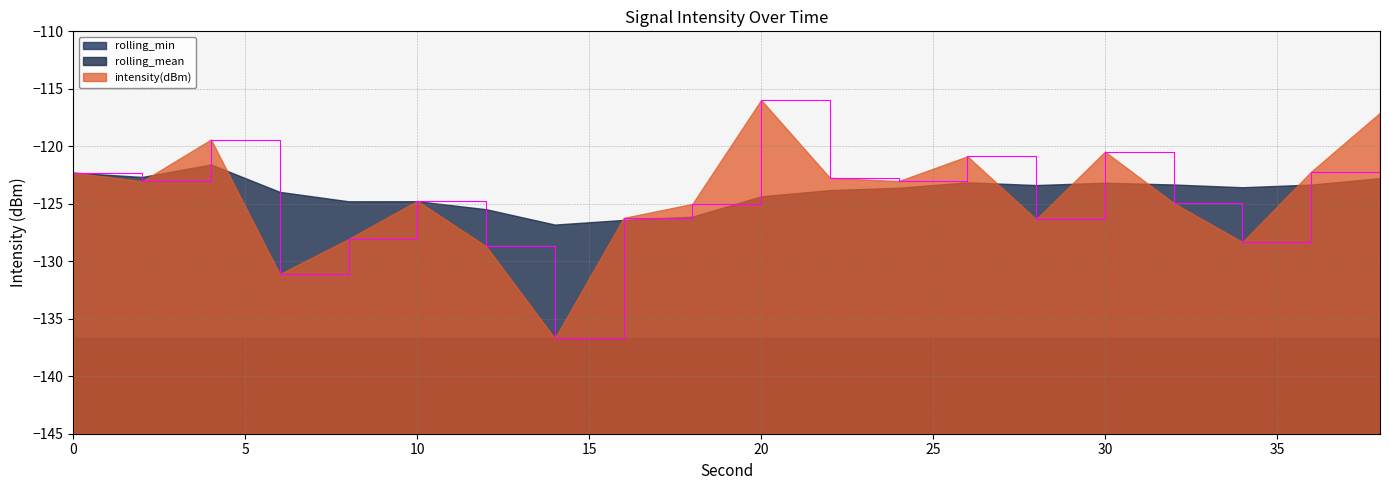

Does the chart display data point markers on the line(s)?

No